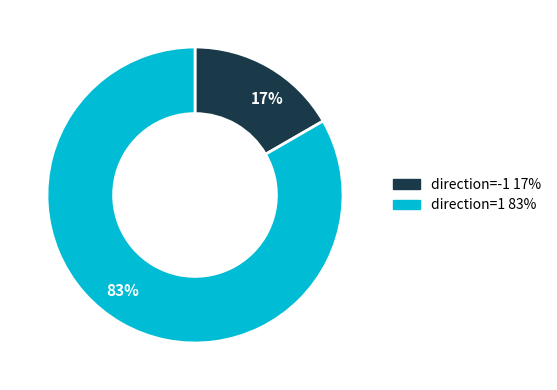

What percentage is the direction=1 slice, to the nearest percent?

83%